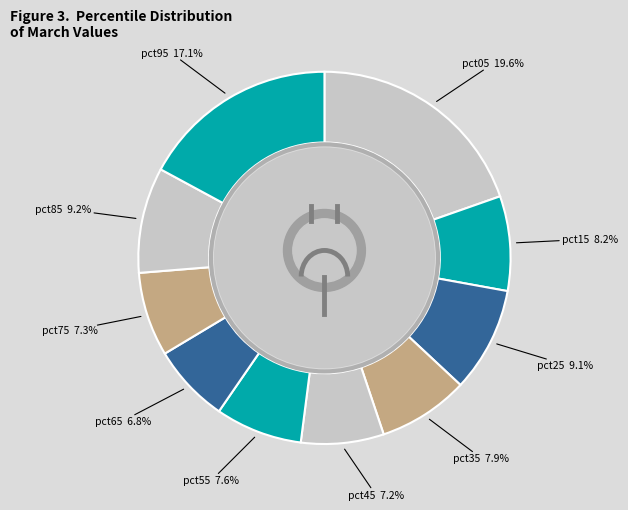

Is pct35 the majority of the pie?

No